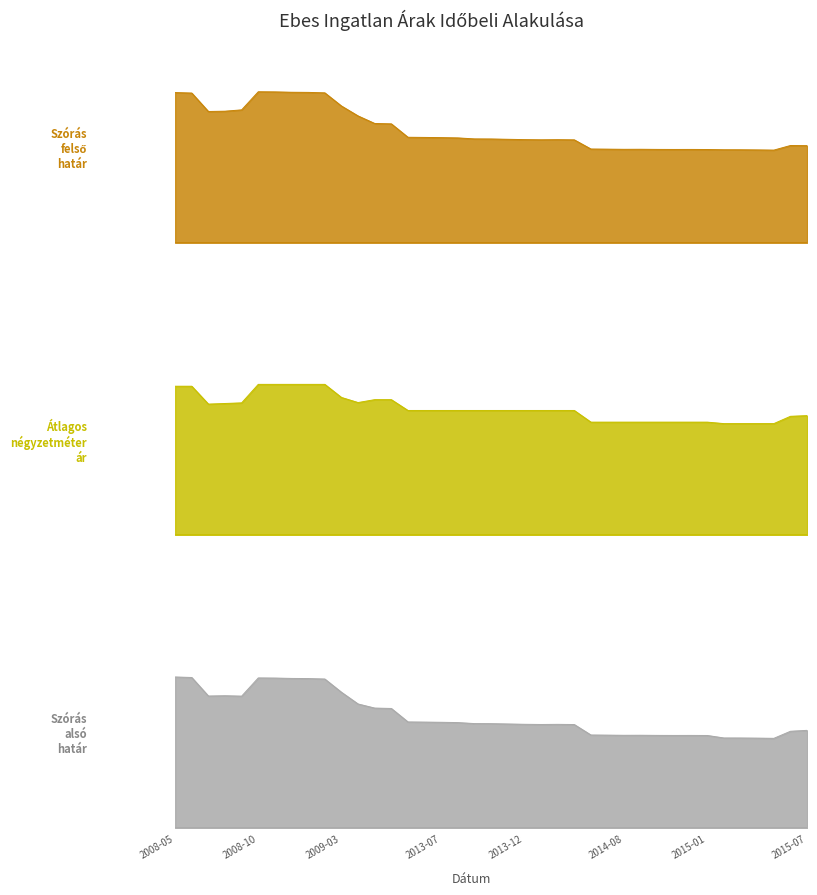

True or false: Szórás felső határ and Szórás alsó határ cross at least once.

False